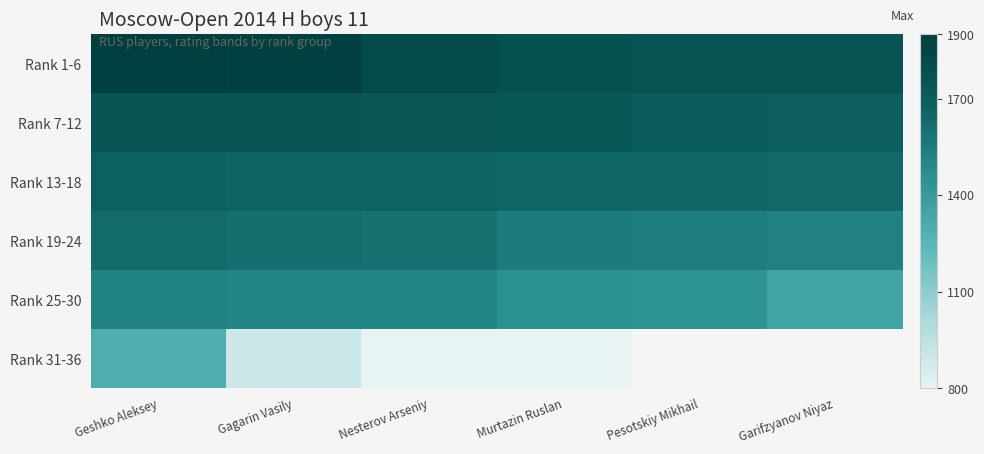

Read the Rank 1-6 value at Garifzyanov Niyaz.

1766.0